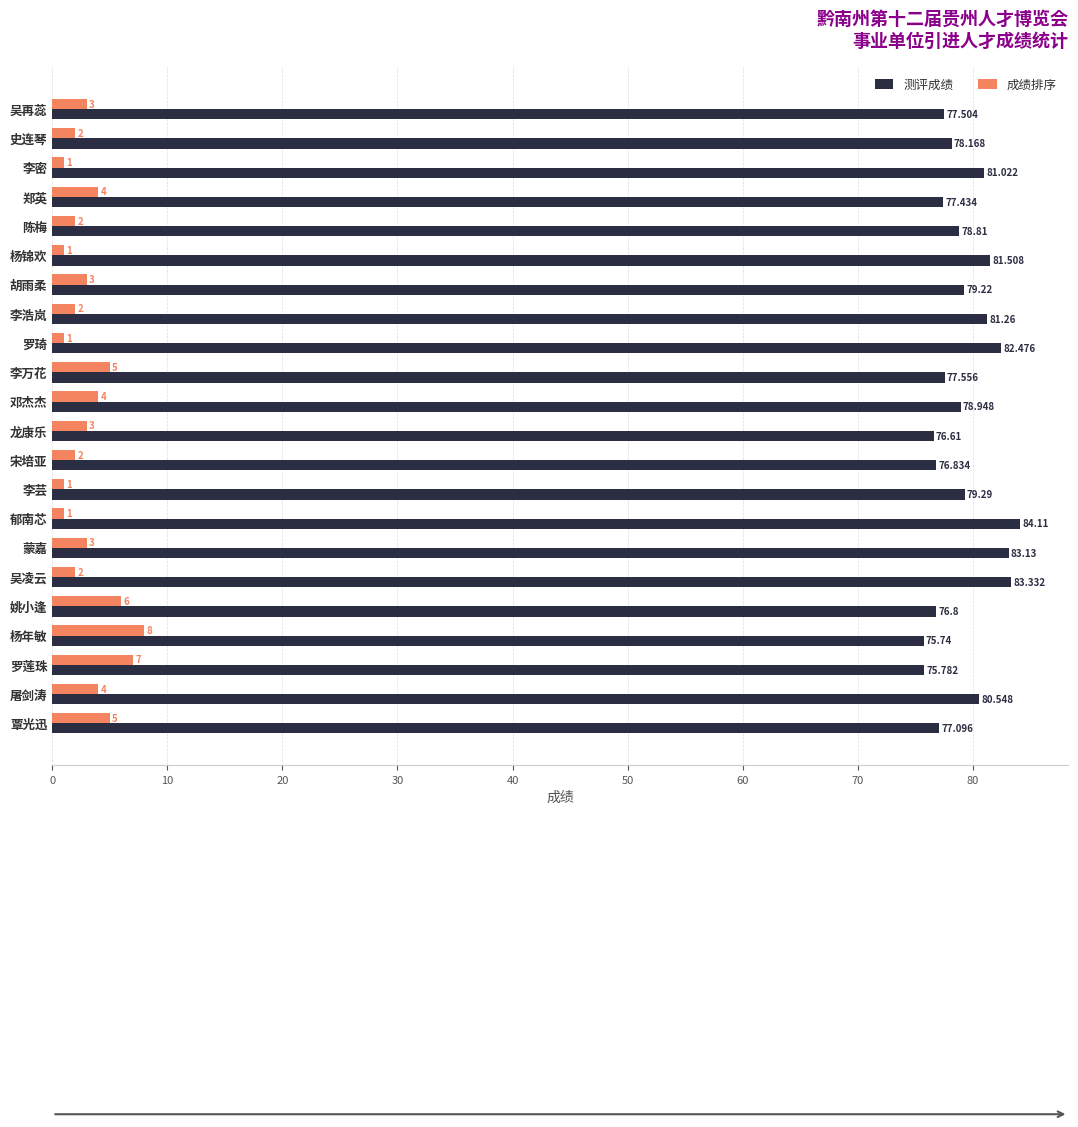

Is the value of 测评成绩 at 史连琴 greater than the value of 成绩排序 at 吴再蕊?

Yes